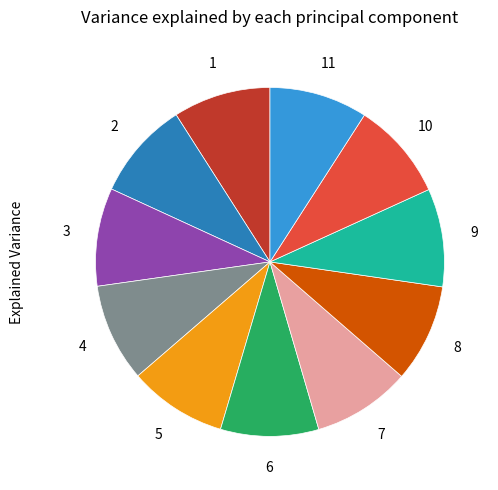

Is there a majority slice in this chart?

No